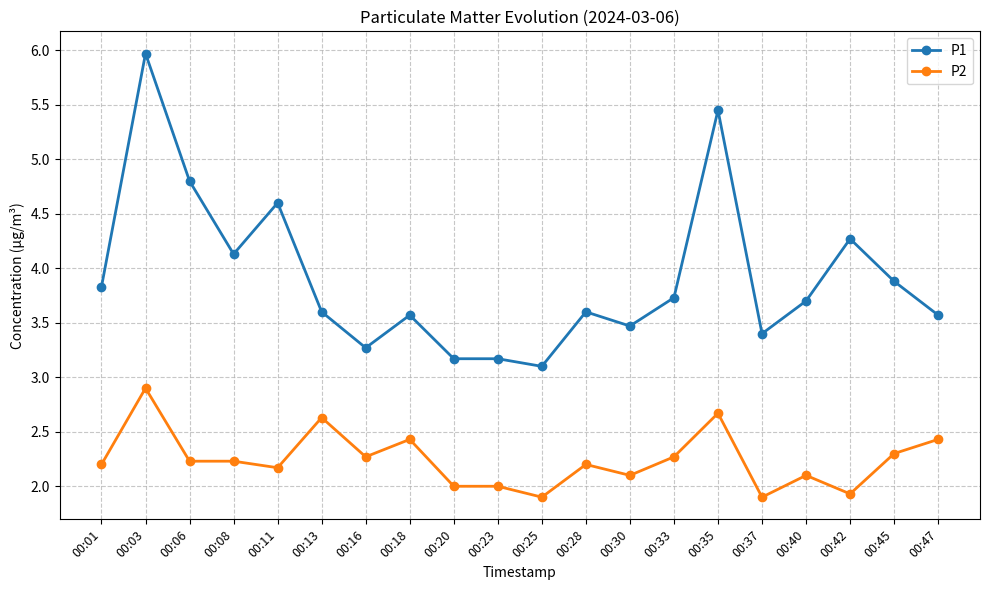

What is the sum of the P2 values at 00:03 and 00:28?

5.1